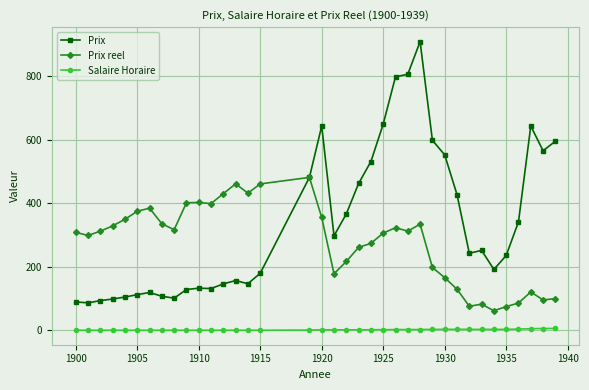

True or false: Salaire Horaire and Prix intersect in this chart.

False